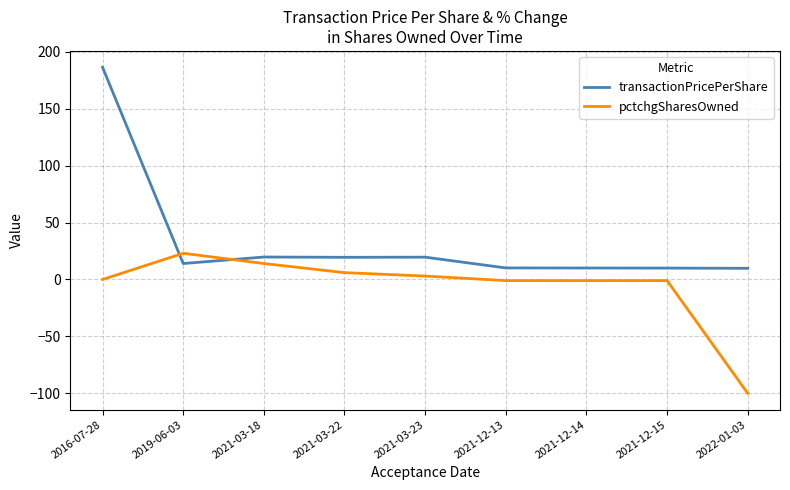

What is the difference between the highest and lowest values at 2021-03-23?

16.6